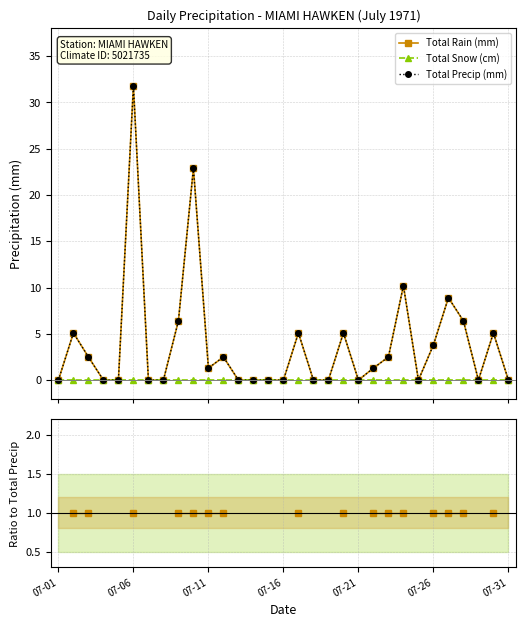

What is the difference between the maximum and minimum values in the Total Precip (mm) series?

31.8